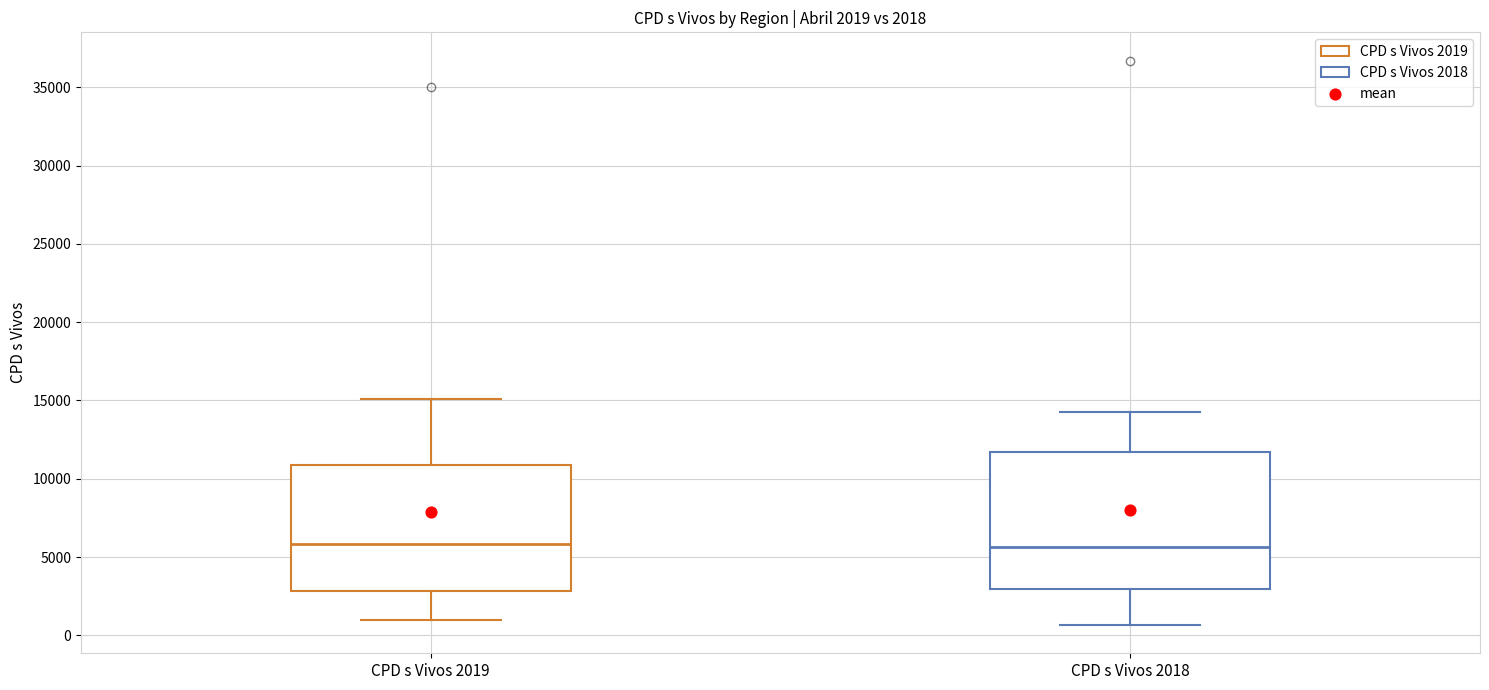

Which box is the tallest, from its lower edge to its upper edge?

CPD s Vivos 2018